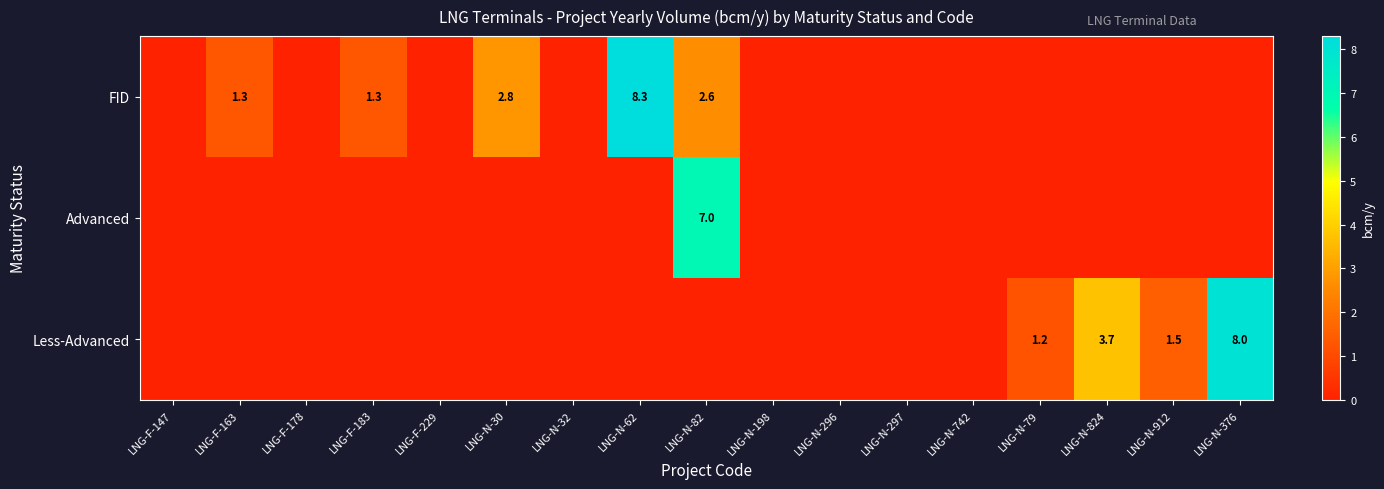

What is the difference between the FID values at LNG-F-183 and LNG-N-62?

7.0